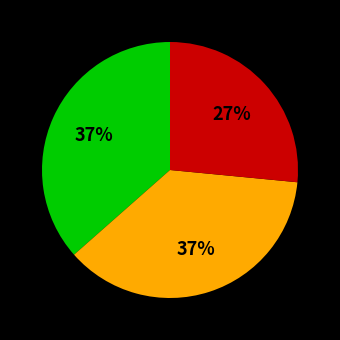

How many slices are in this pie chart?

3